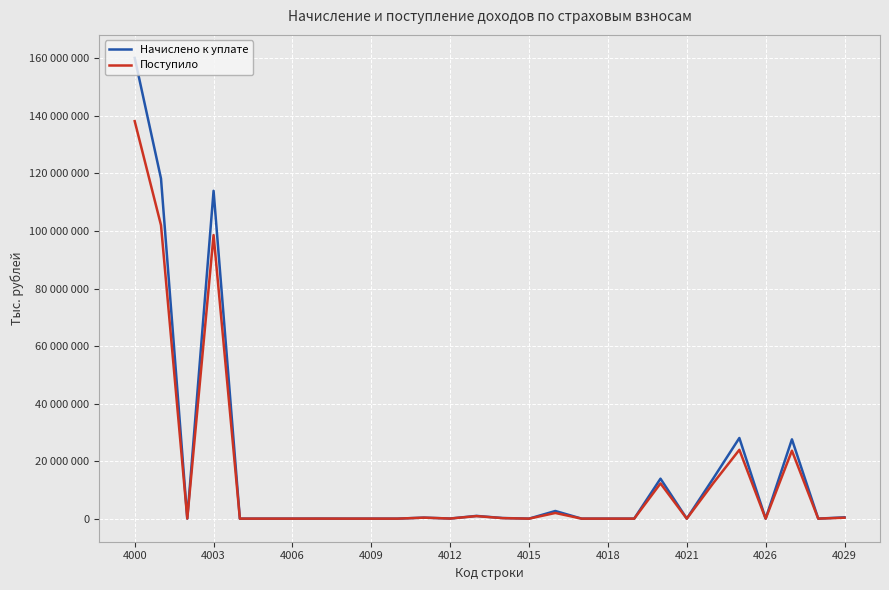

At which label does Поступило first exceed 32899?

4000